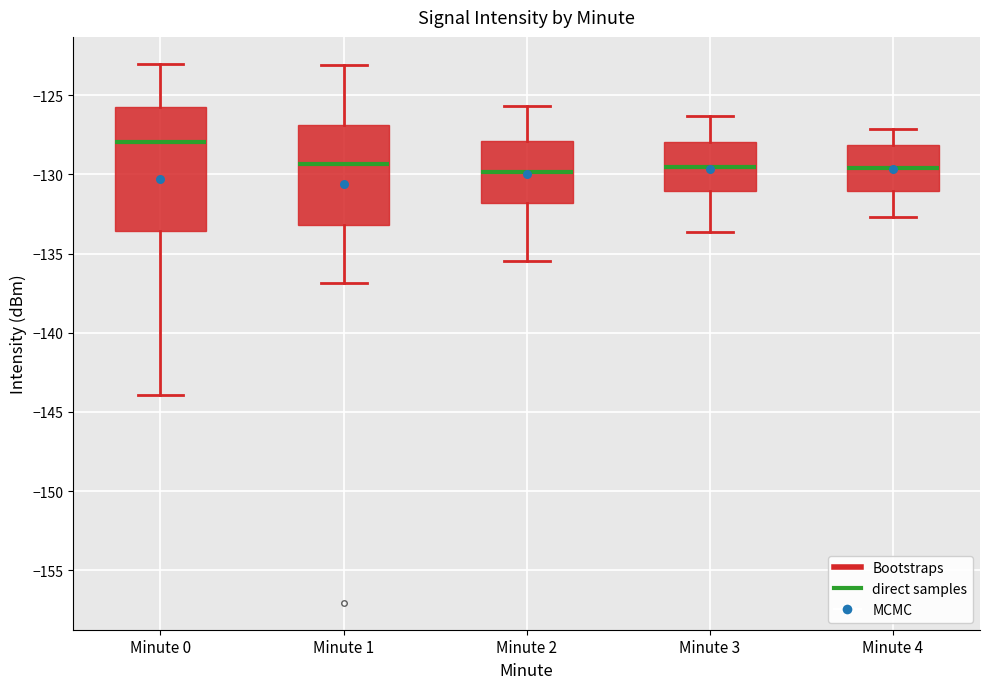

Which box has the highest median line?

Minute 0